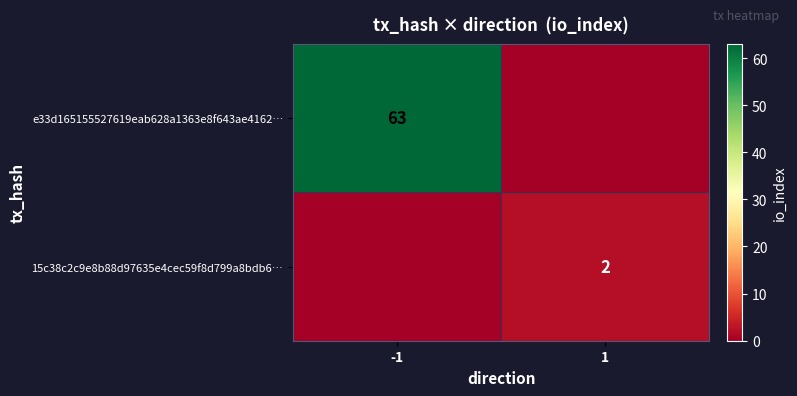

At which category is the sum across all series the highest?

-1